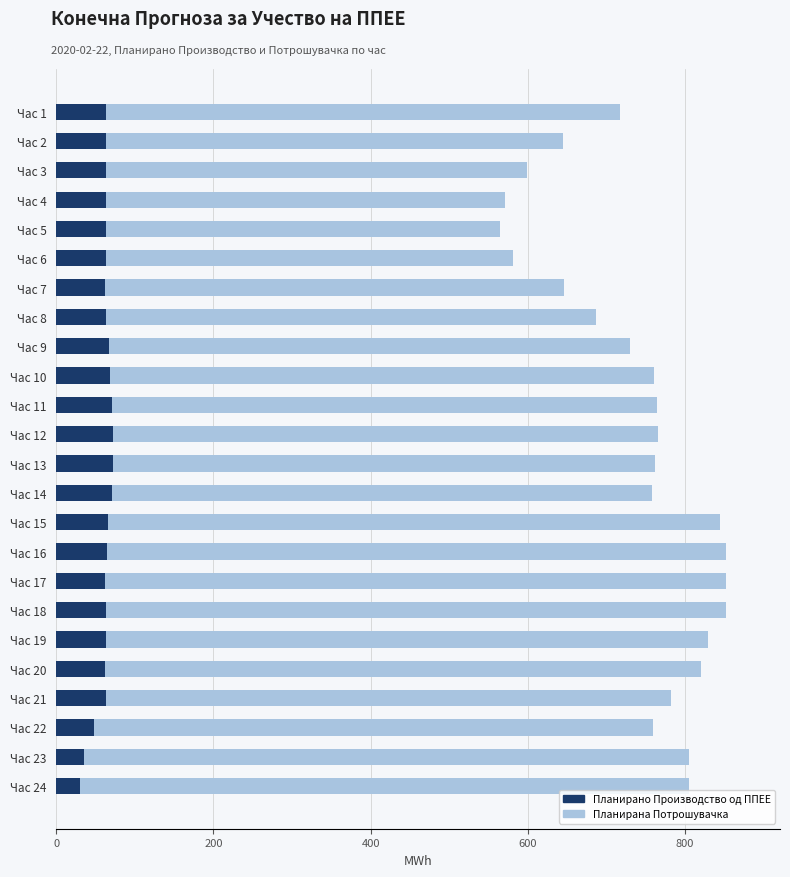

Where is Планирано Производство од ППЕЕ nearest to the value 51?

Час 22